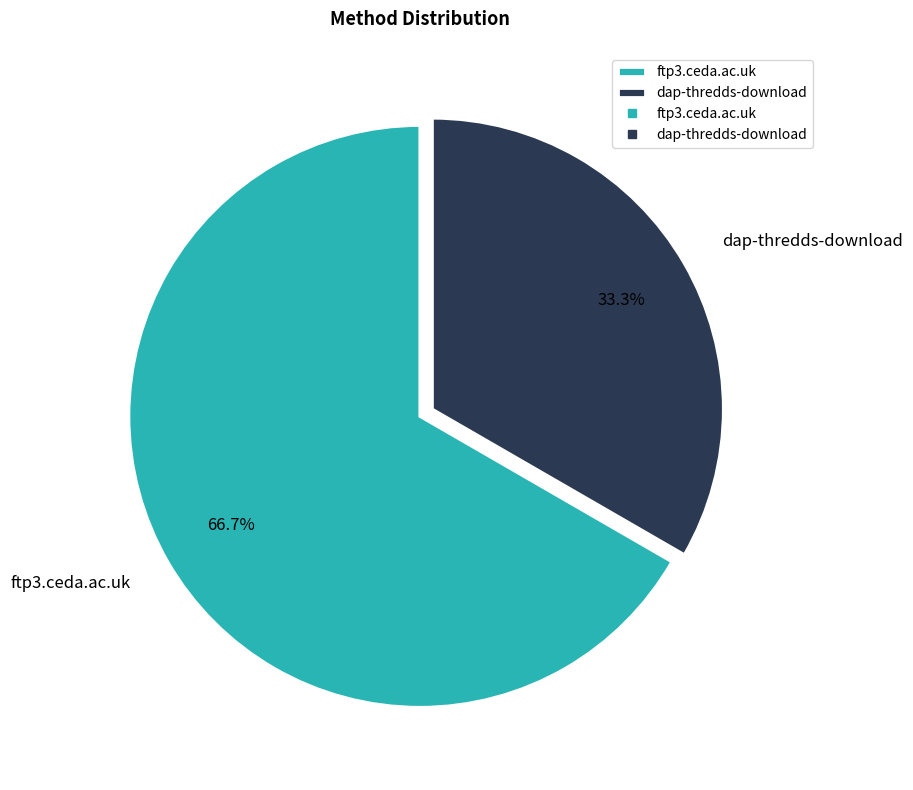

Which category has the biggest portion of the pie?

ftp3.ceda.ac.uk